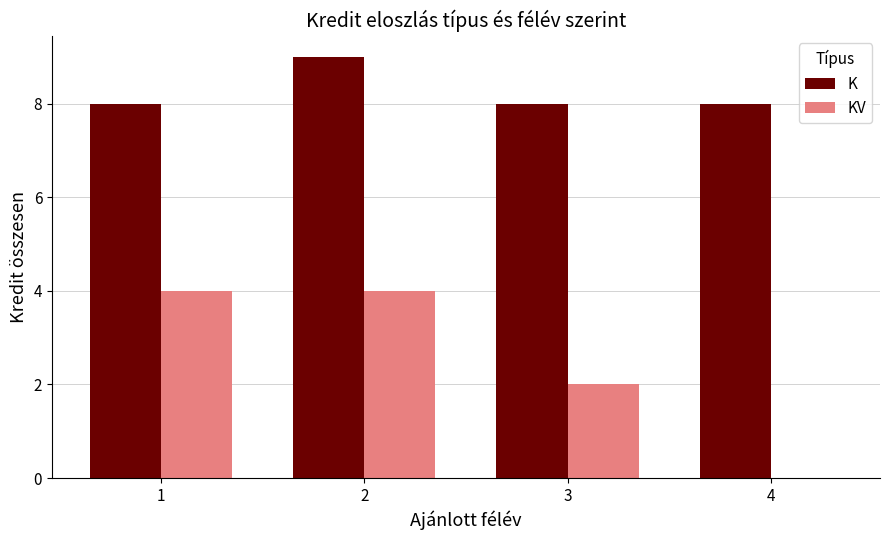

Between 1 and 4, which series saw the biggest shift?

KV